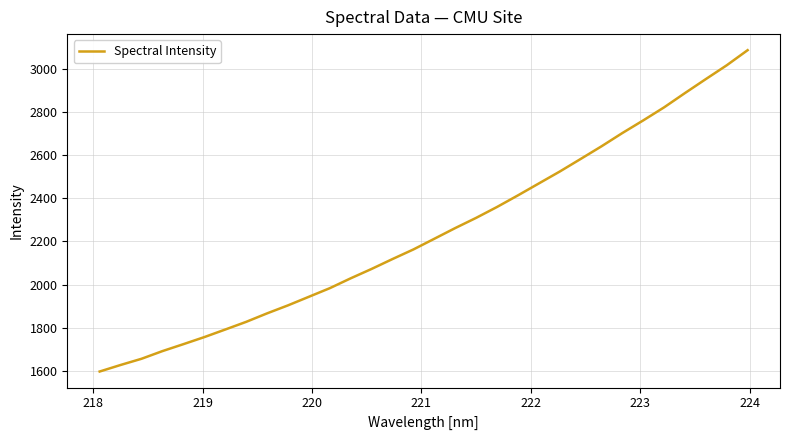

What is the smallest value displayed?

1596.8